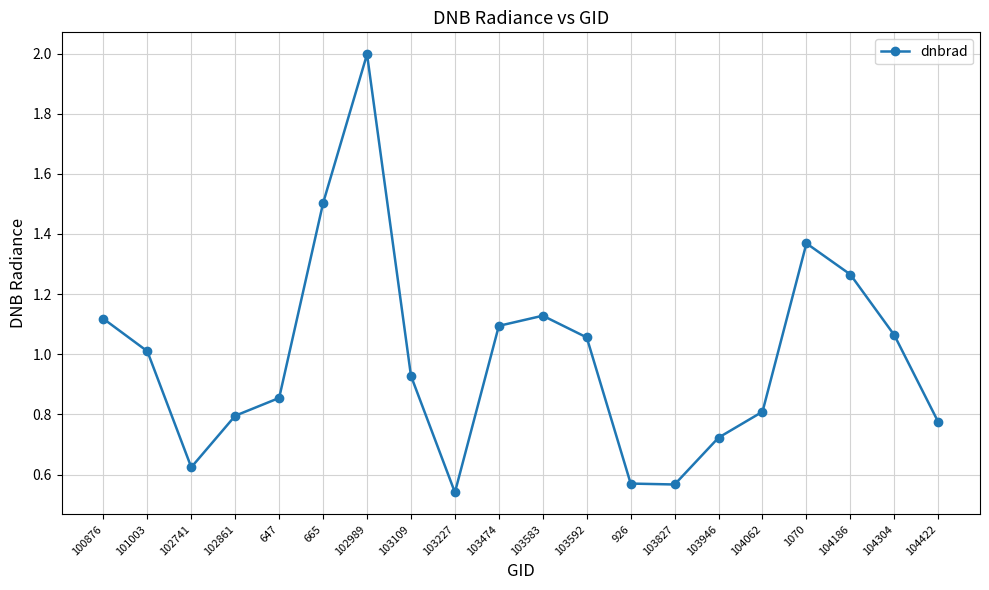

How many series are shown in this chart?

1